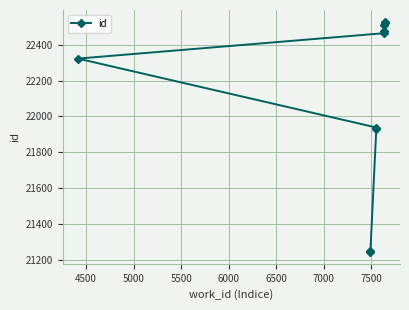

What is the sum of the values at 7500 and 5500?

44448